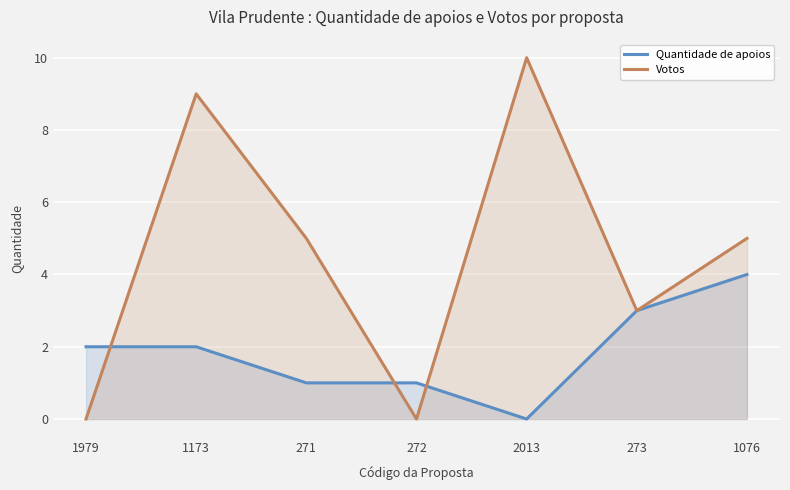

What is the difference between the highest and lowest values at 271?

4